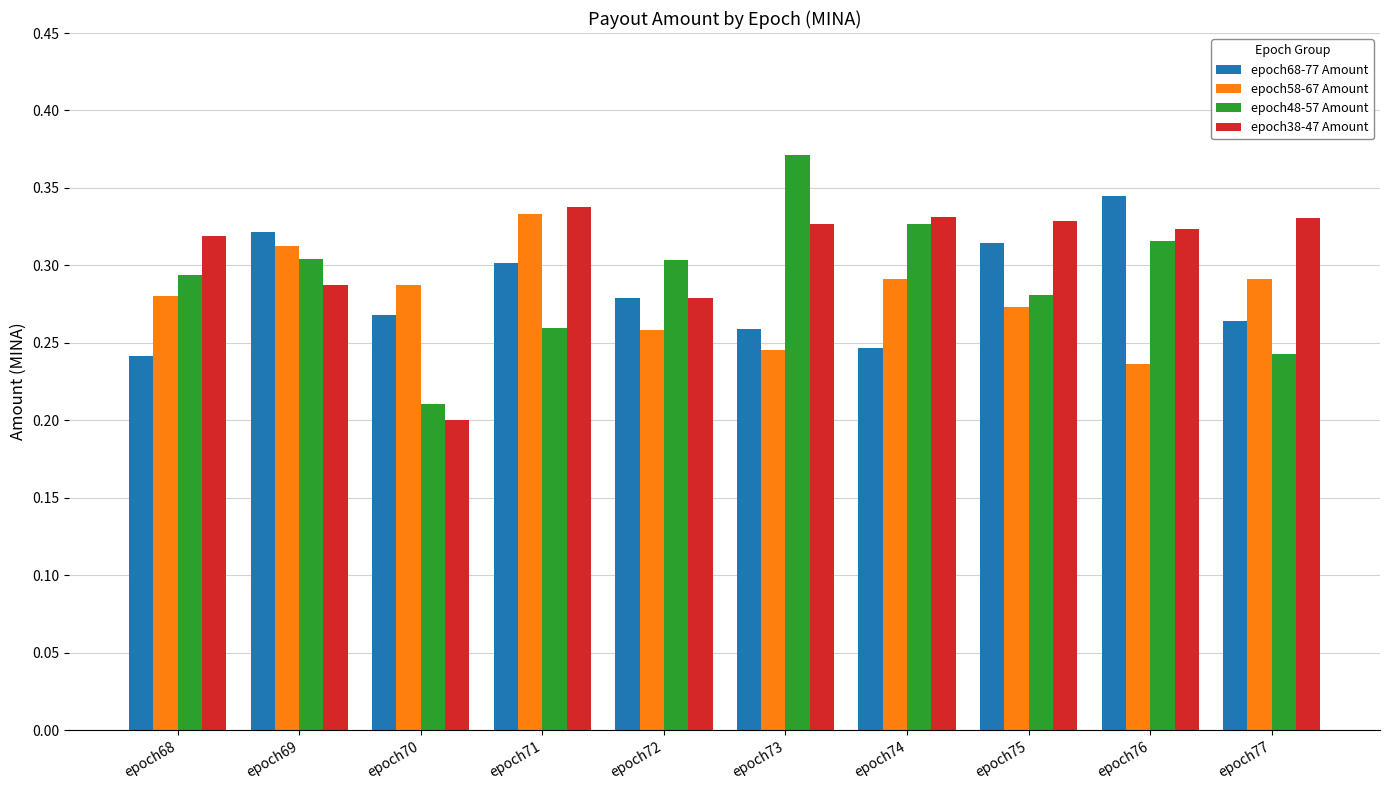

Is the value of epoch68-77 Amount at epoch76 greater than the value of epoch38-47 Amount at epoch76?

Yes